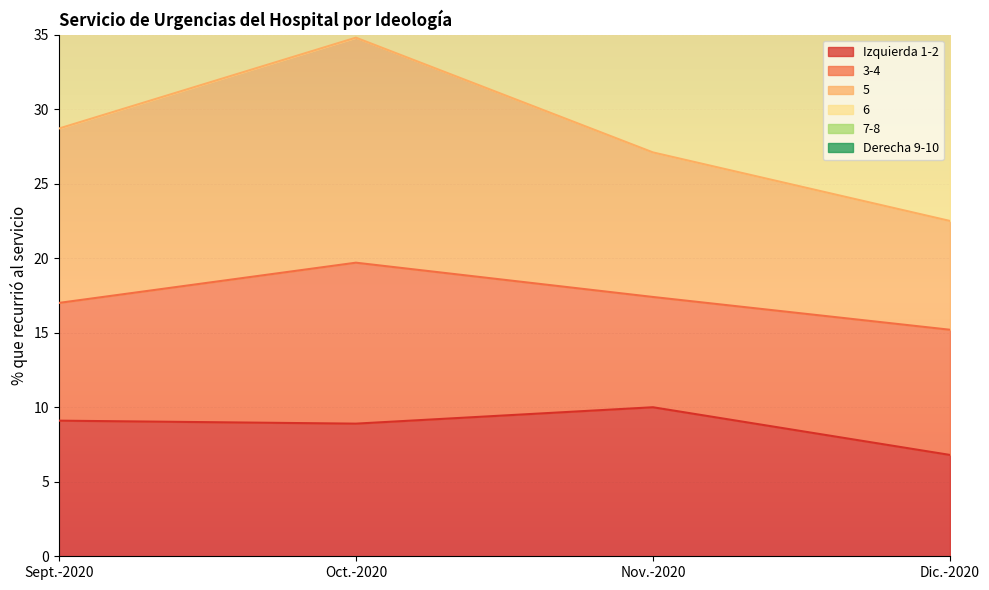

True or false: 3-4 has a value of 63.8 at Dic.-2020.

False